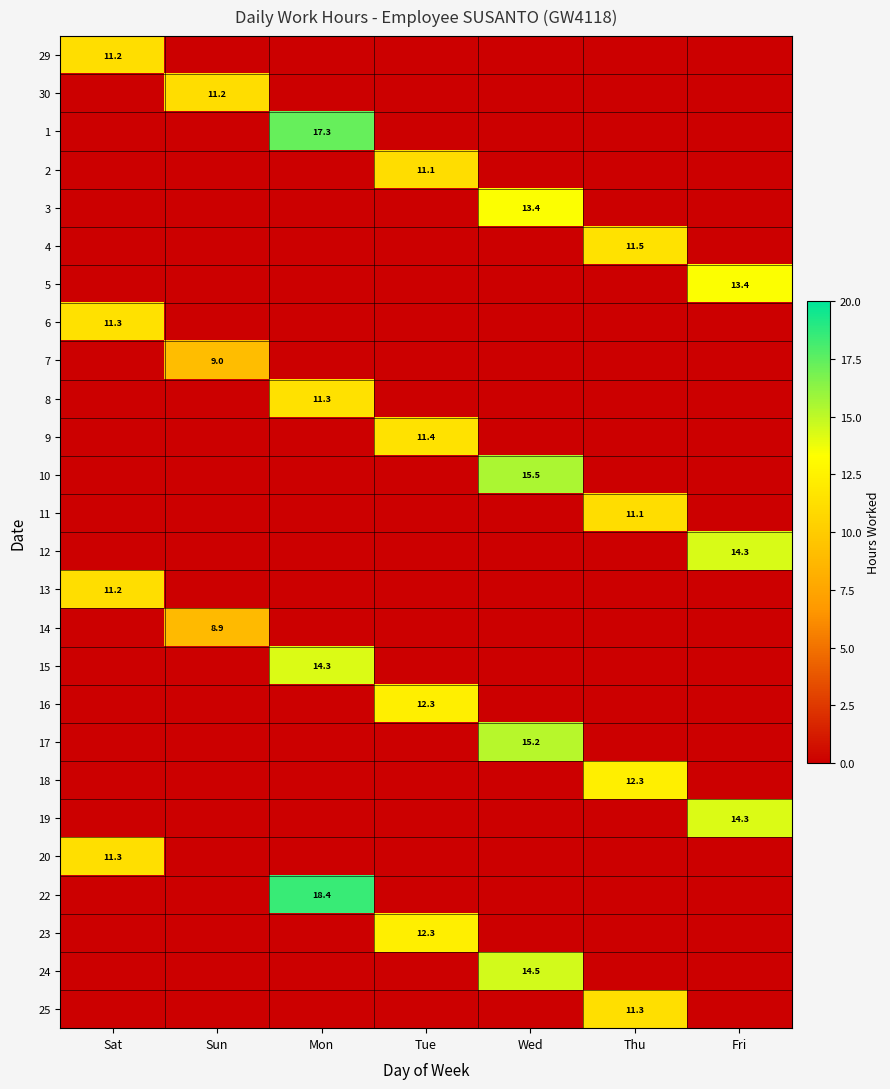

Which series has the largest total across all categories?

22